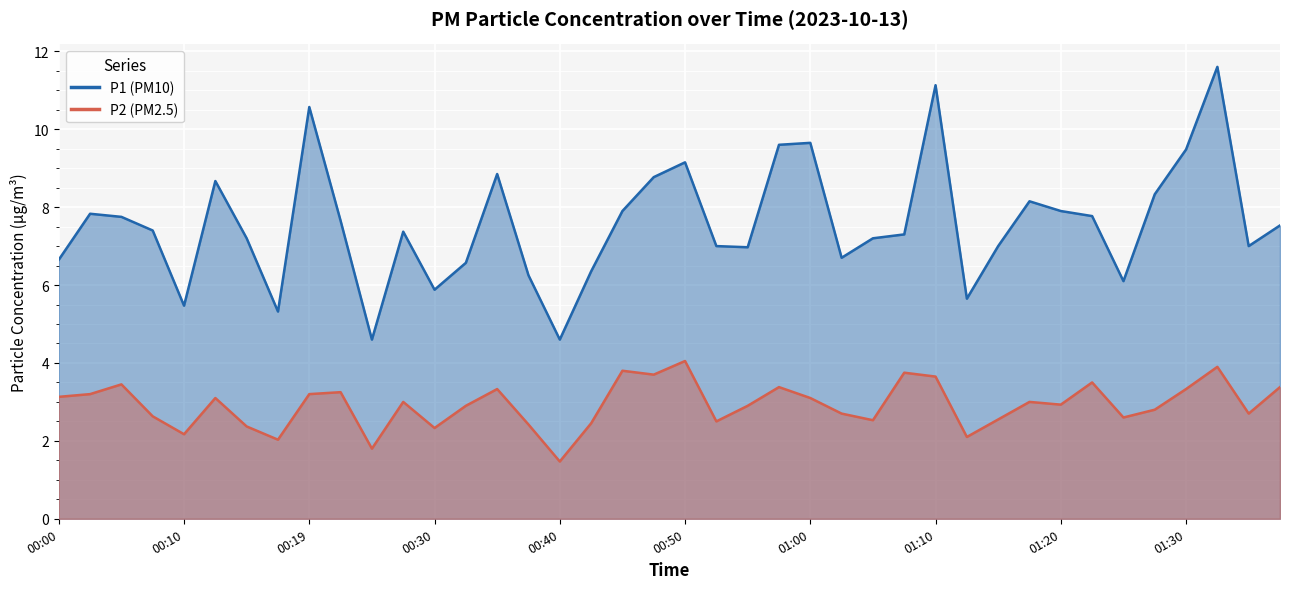

How many series are shown in this chart?

2